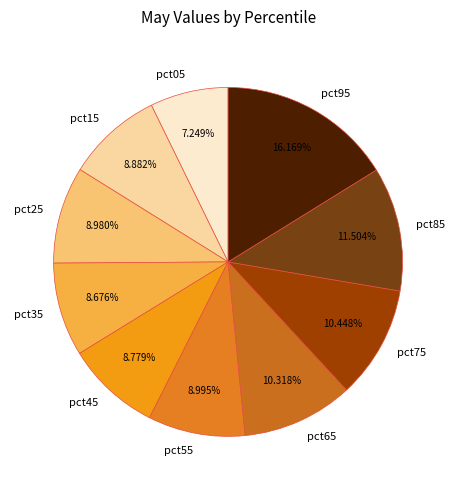

The pct85 slice represents 12% of the pie. True or false?

True